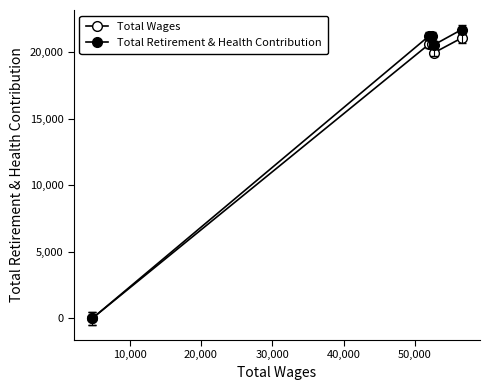

How many positive values does the Total Retirement & Health Contribution series have?

4